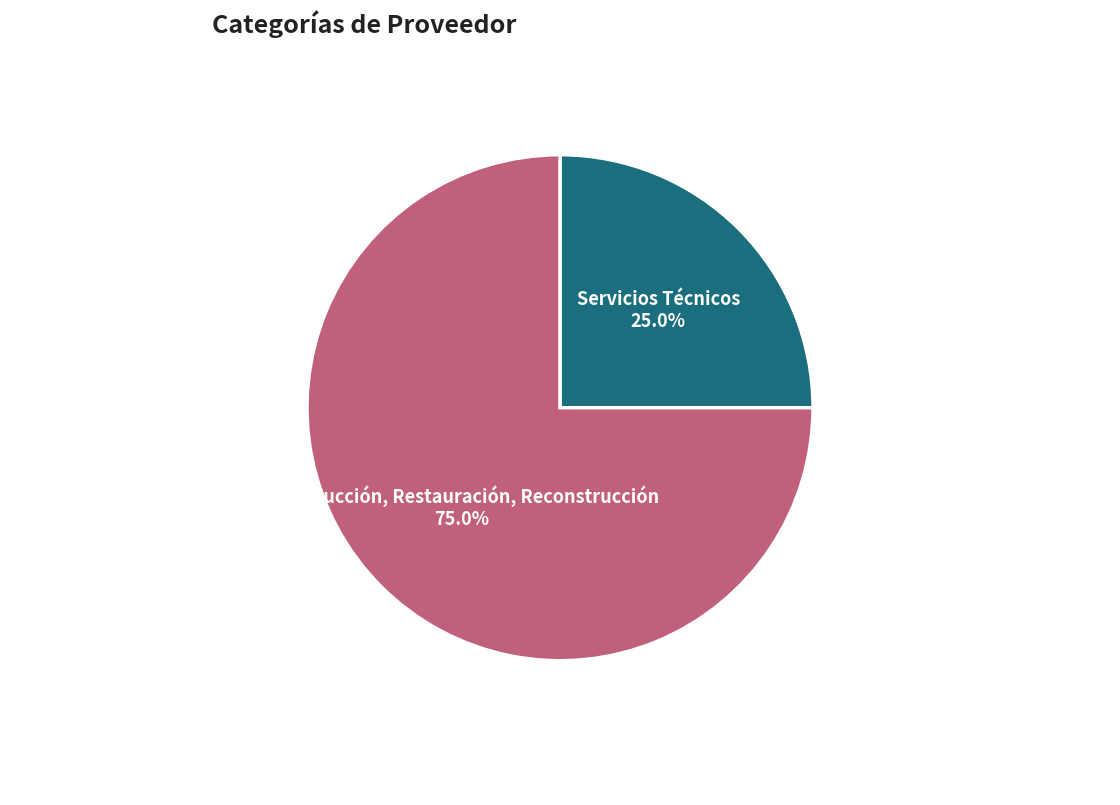

Count the number of slices in the pie.

2